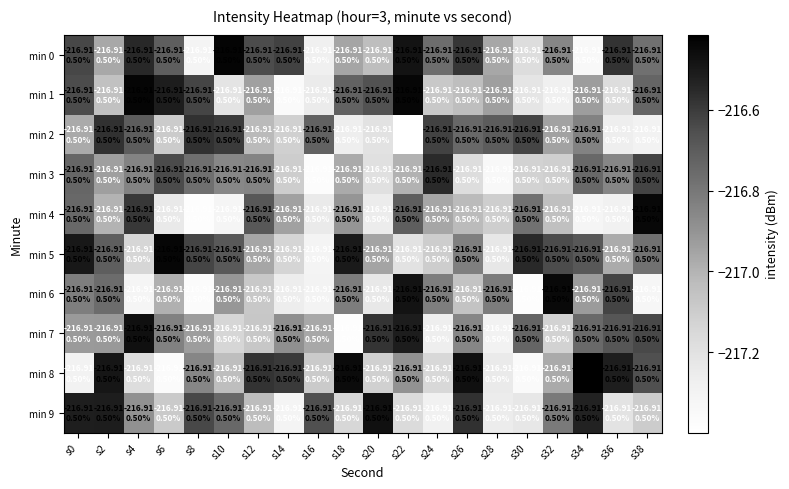

At which category is the sum across all series the highest?

s0